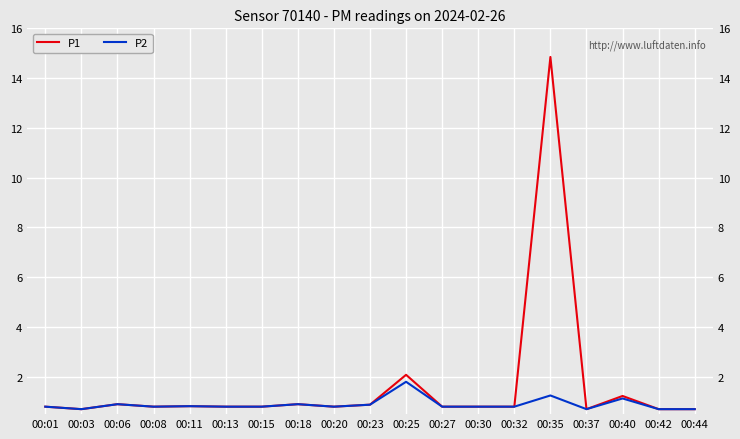

The value of P2 at 00:08 is 0.8. True or false?

True